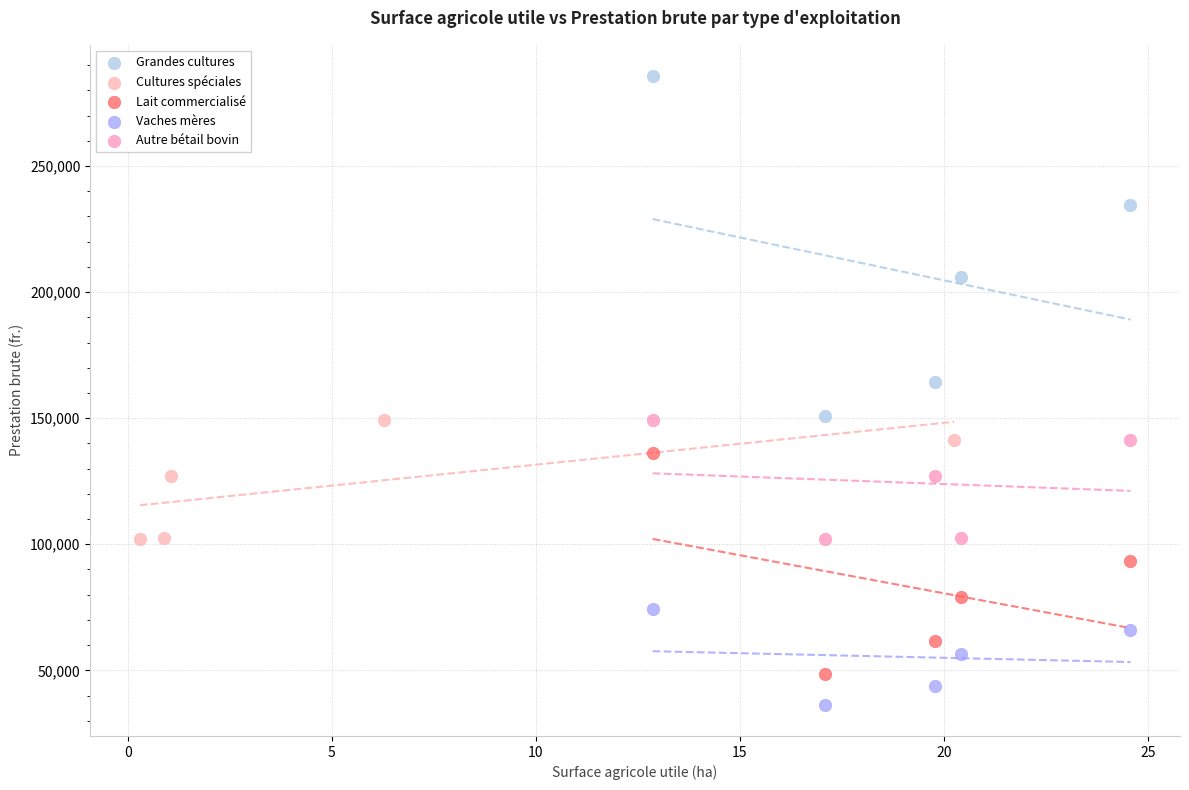

What are all the series names shown in the legend?

Grandes cultures, Cultures spéciales, Lait commercialisé, Vaches mères, Autre bétail bovin